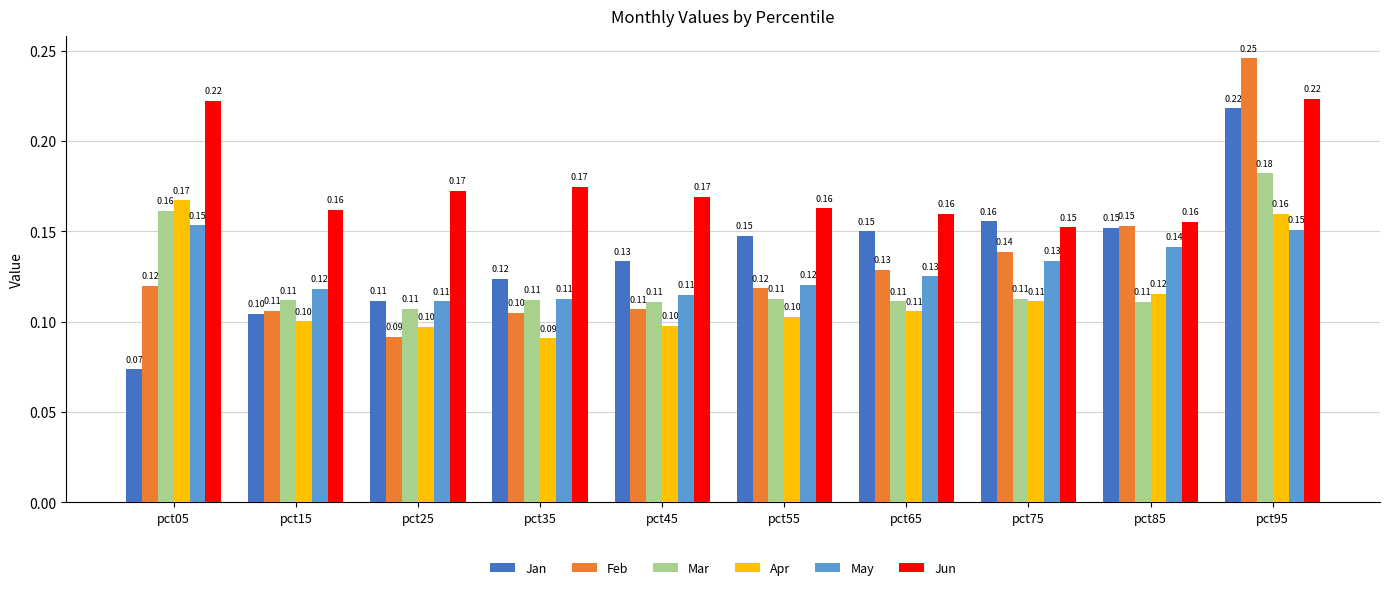

What is the sum of the Mar values at pct05 and pct85?

0.3